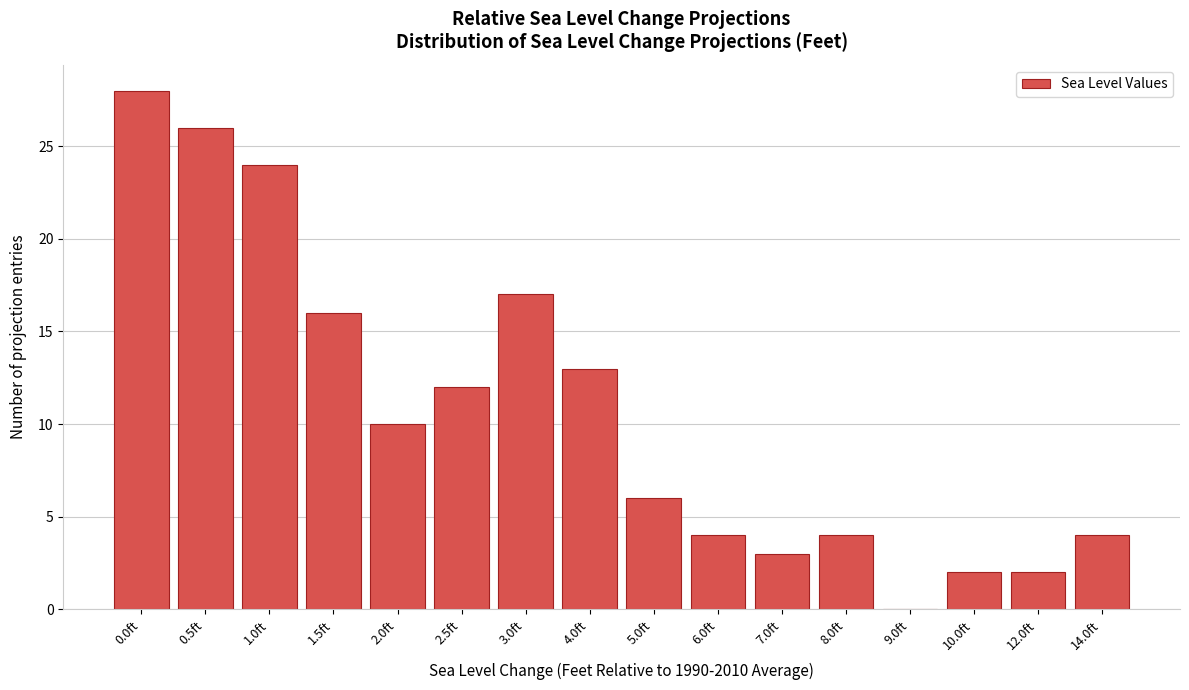

Reading left to right, list all the values displayed in this chart.

0.0ft=28	0.5ft=26	1.0ft=24	1.5ft=16	2.0ft=10	2.5ft=12	3.0ft=17	4.0ft=13	5.0ft=6	6.0ft=4	7.0ft=3	8.0ft=4	9.0ft=0	10.0ft=2	12.0ft=2	14.0ft=4